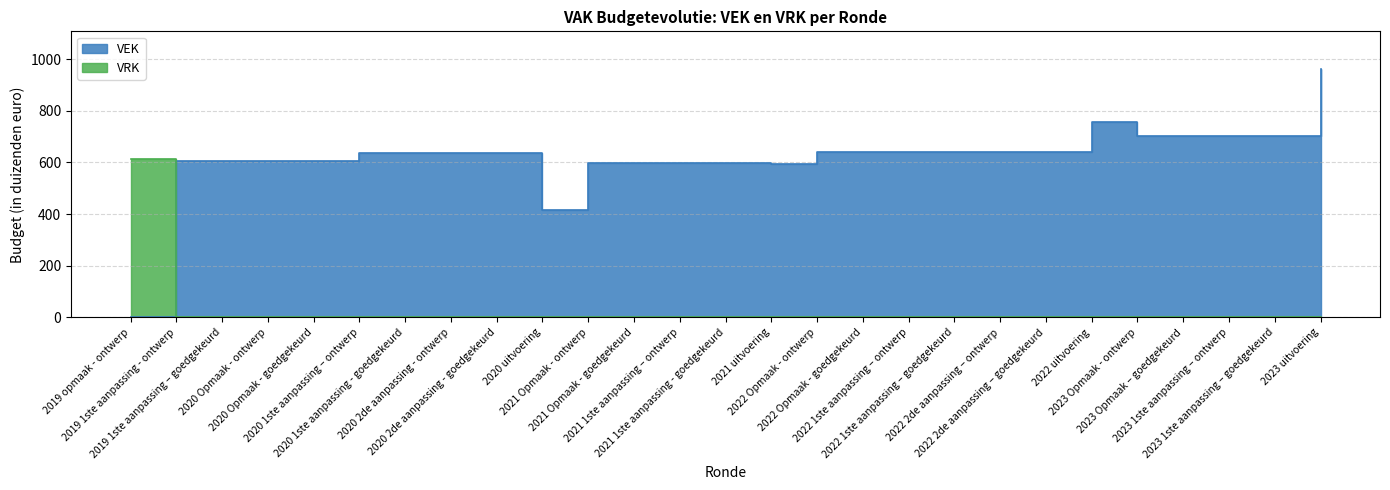

At which category is the sum across all series the highest?

2023 uitvoering